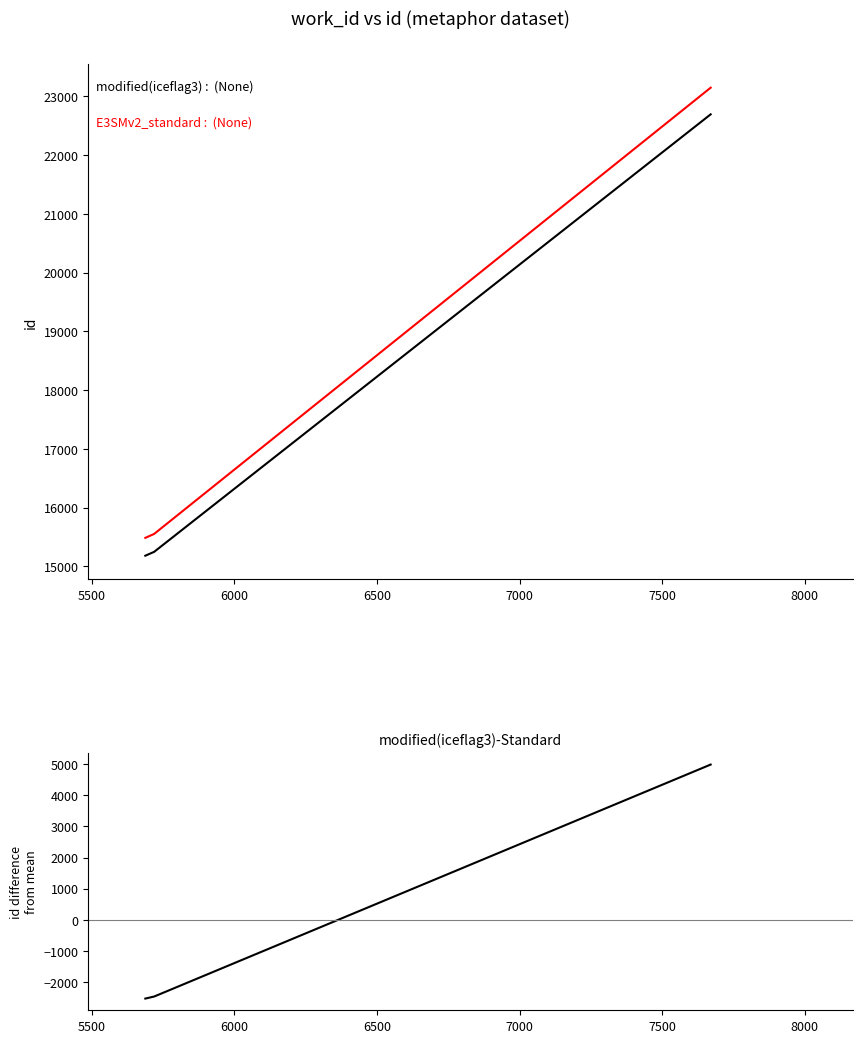

What are all the series names shown in the legend?

modified(iceflag3), E3SMv2_standard, modified(iceflag3)-Standard